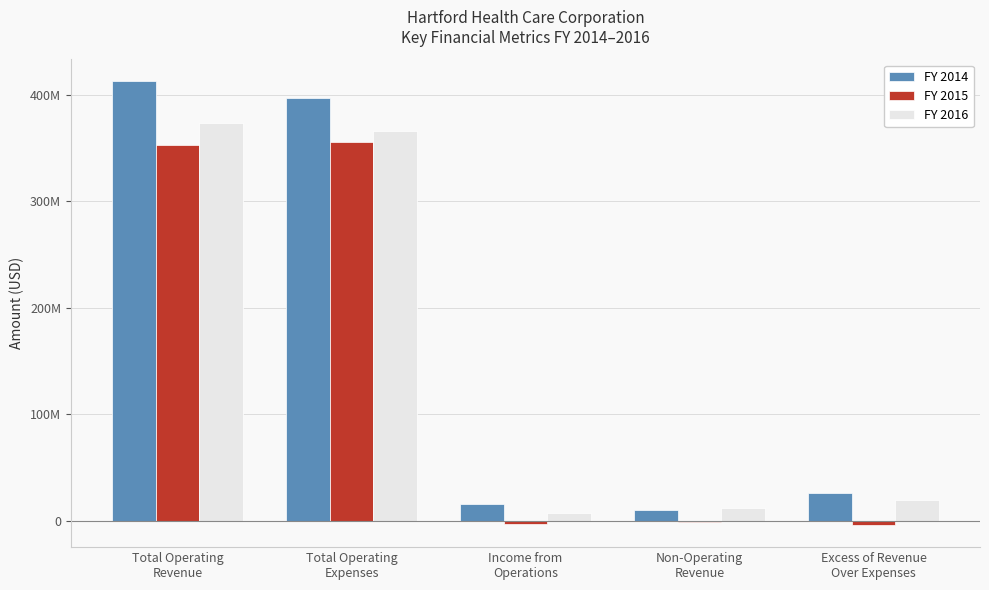

Is the value of FY 2016 at Non-Operating
Revenue greater than the value of FY 2015 at Total Operating
Revenue?

No